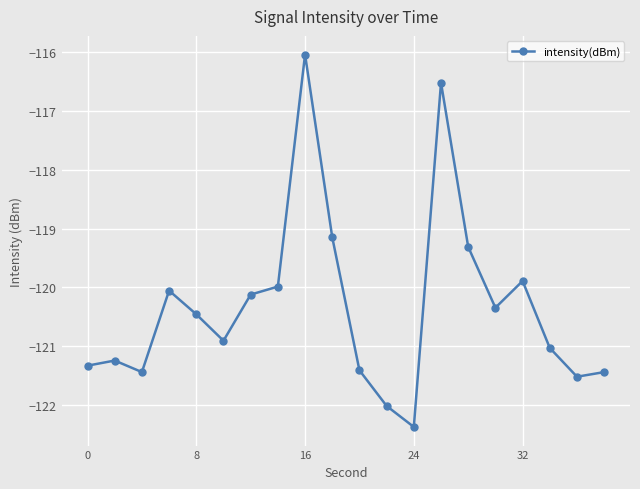

How many points are lower than both their immediate neighbors (excluding endpoints)?

5